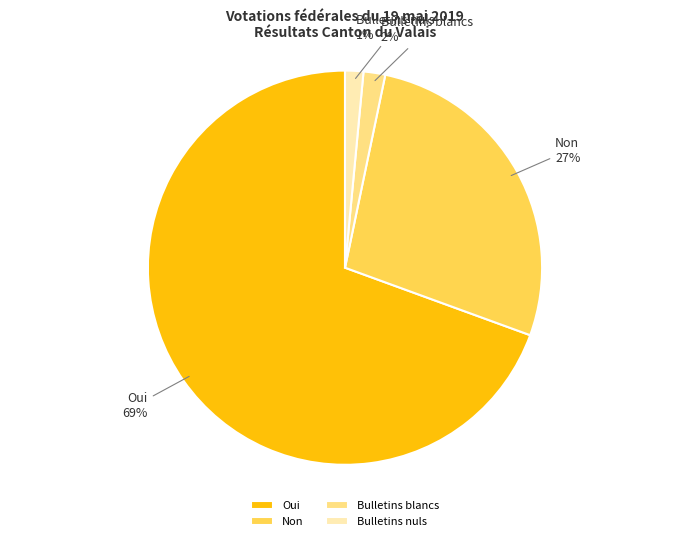

Which has a higher value, Bulletins nuls or Non?

Non